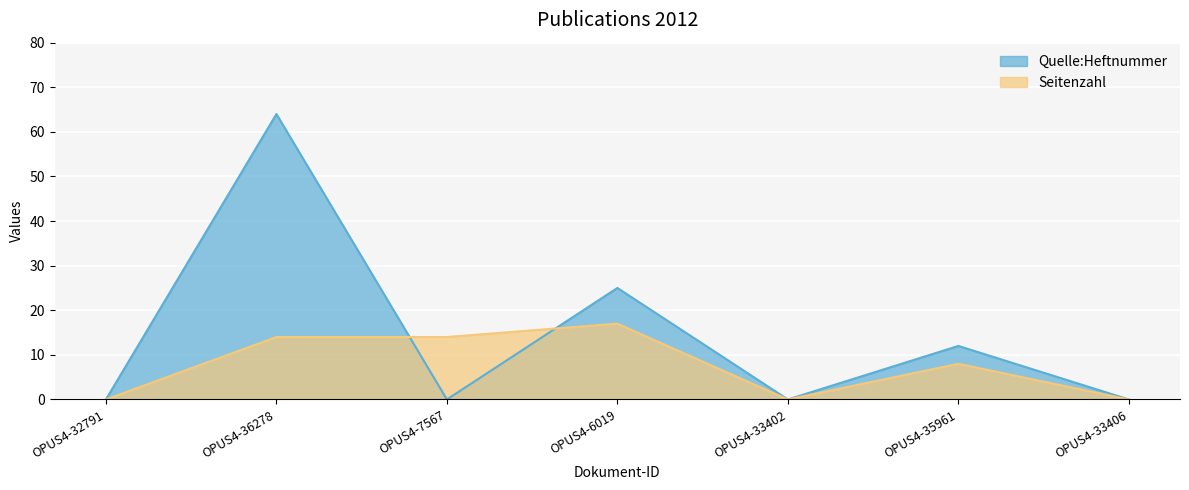

In Seitenzahl, how many points are lower than both neighbors (excluding endpoints)?

1